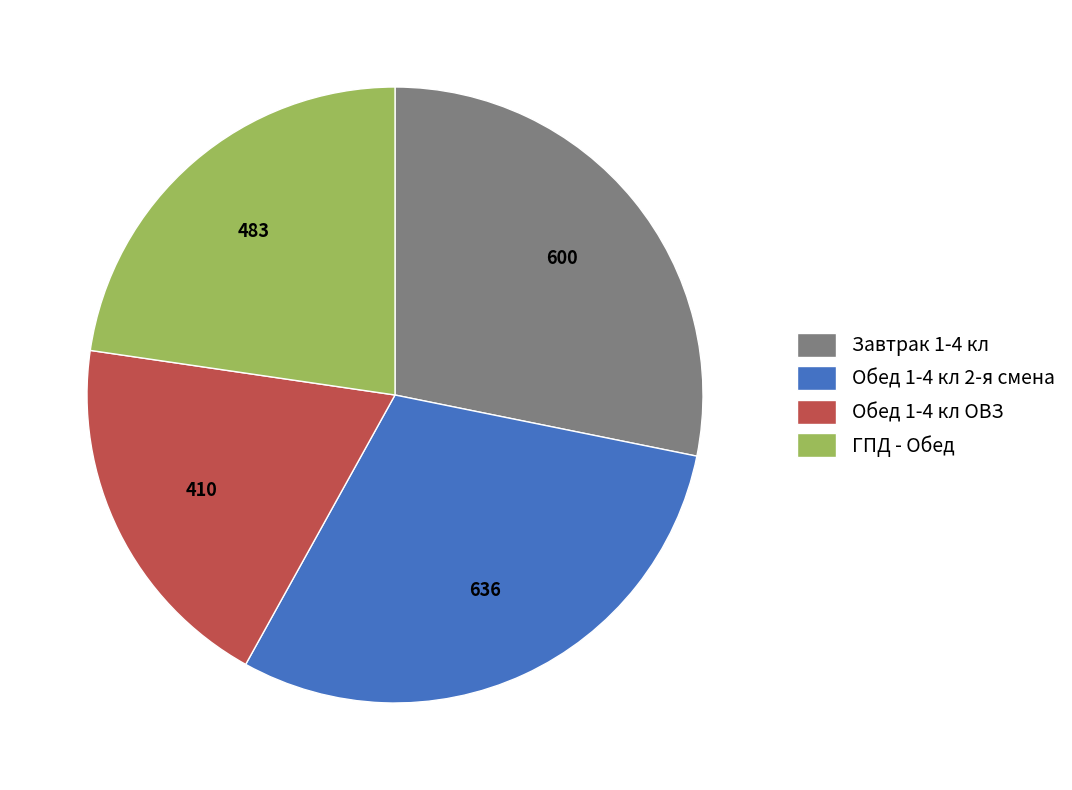

True or false: ГПД - Обед accounts for 33% of the total.

False